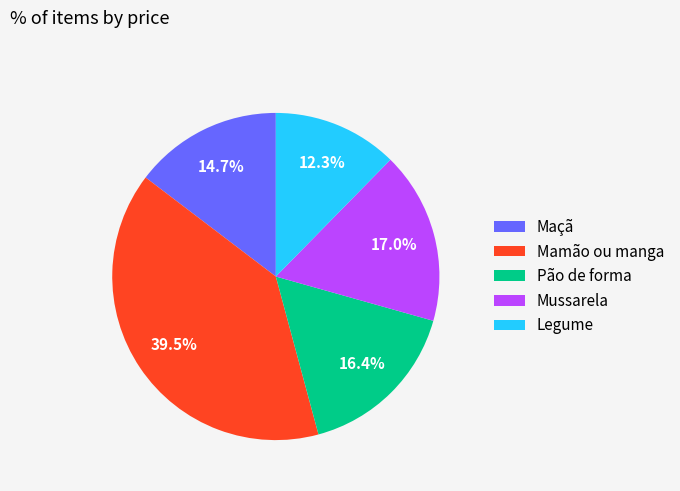

What is the ratio of the value at Maçã to the value at Pão de forma?

0.9